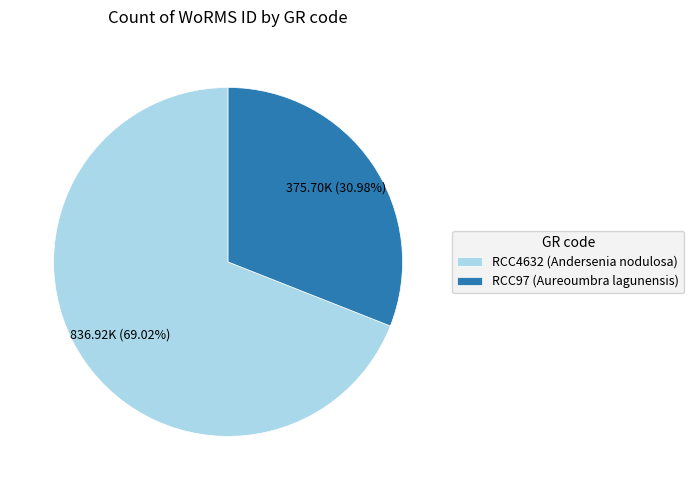

To the nearest percent, what is the difference between the largest and smallest slice percentages?

38%